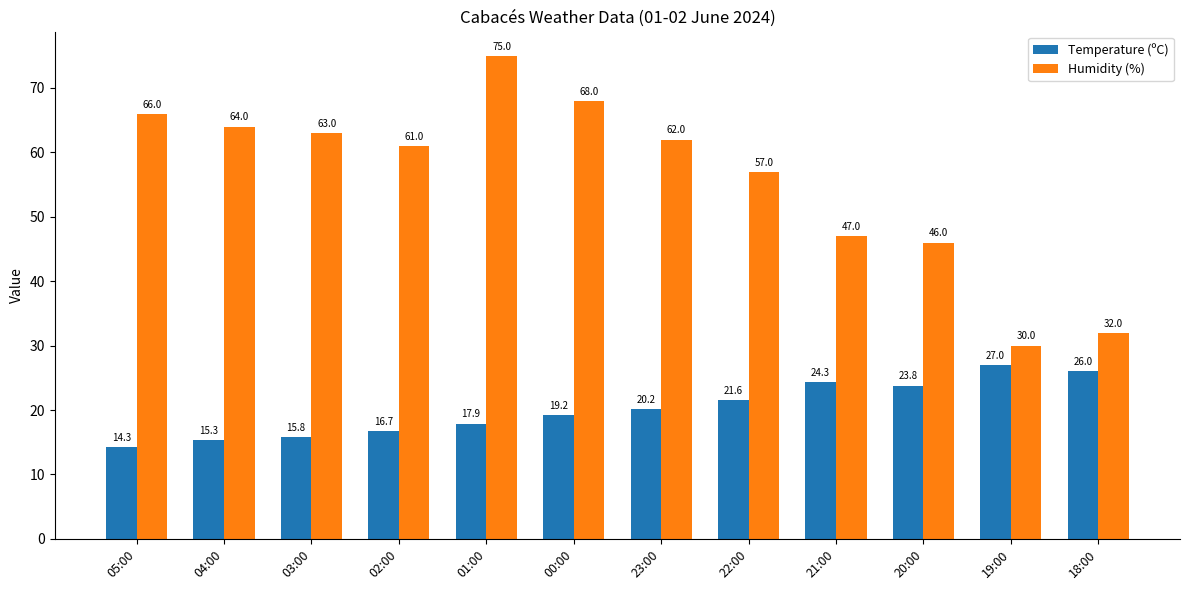

What is the approximate value of Humidity (%) at 20:00?

46.0